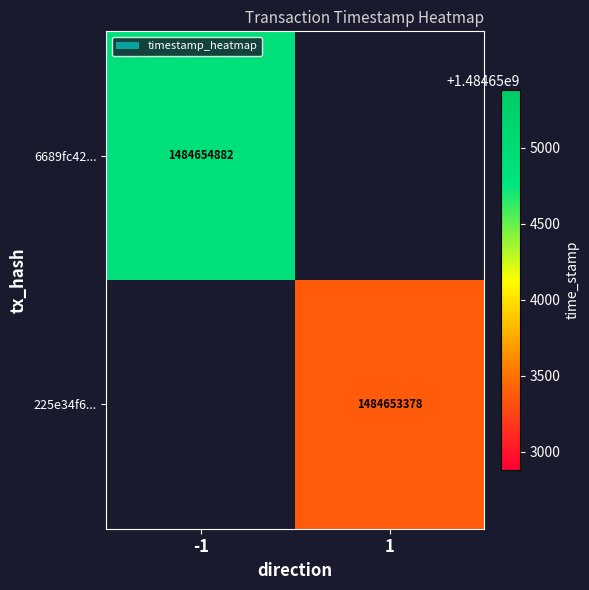

True or false: 6689fc42... has a value of 2664442166 at -1.

False